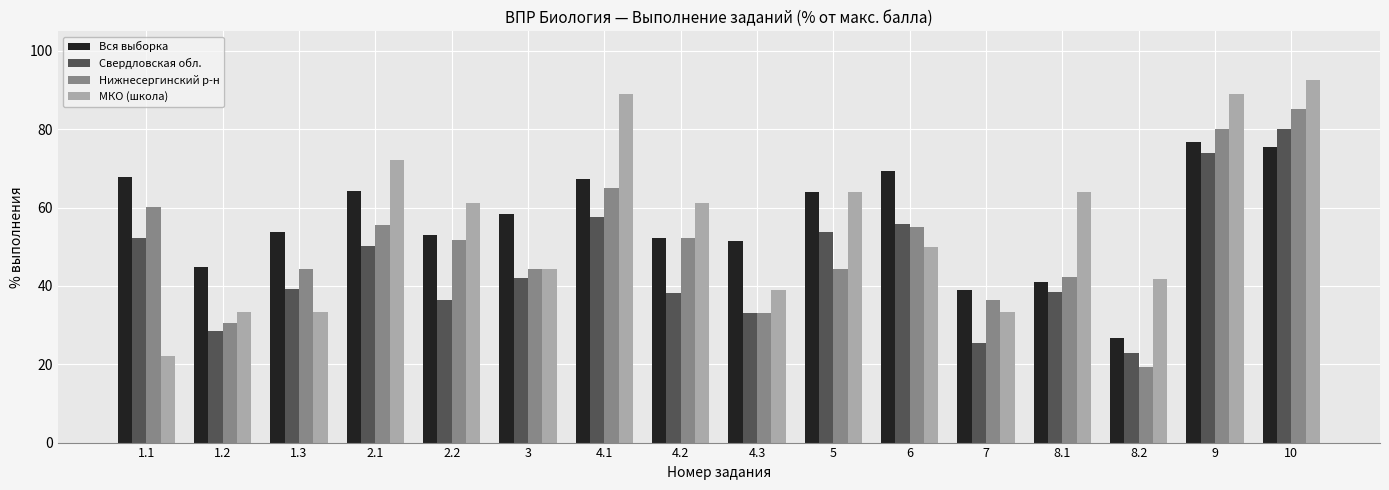

What is the difference between the second highest and minimum values in the МКО (школа) series?

66.7